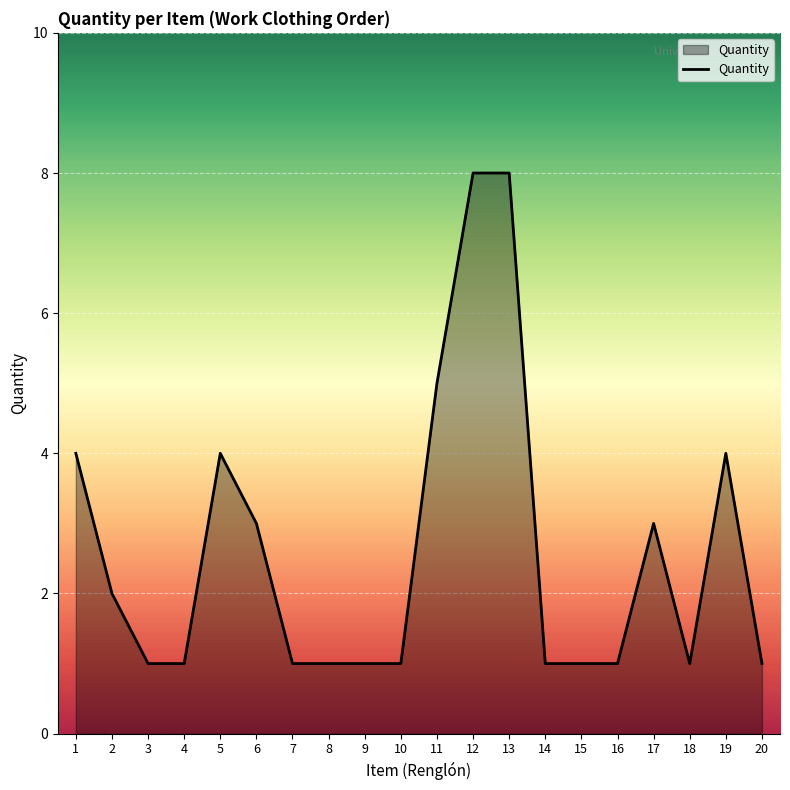

Count the values in the range 1 to 4.

17